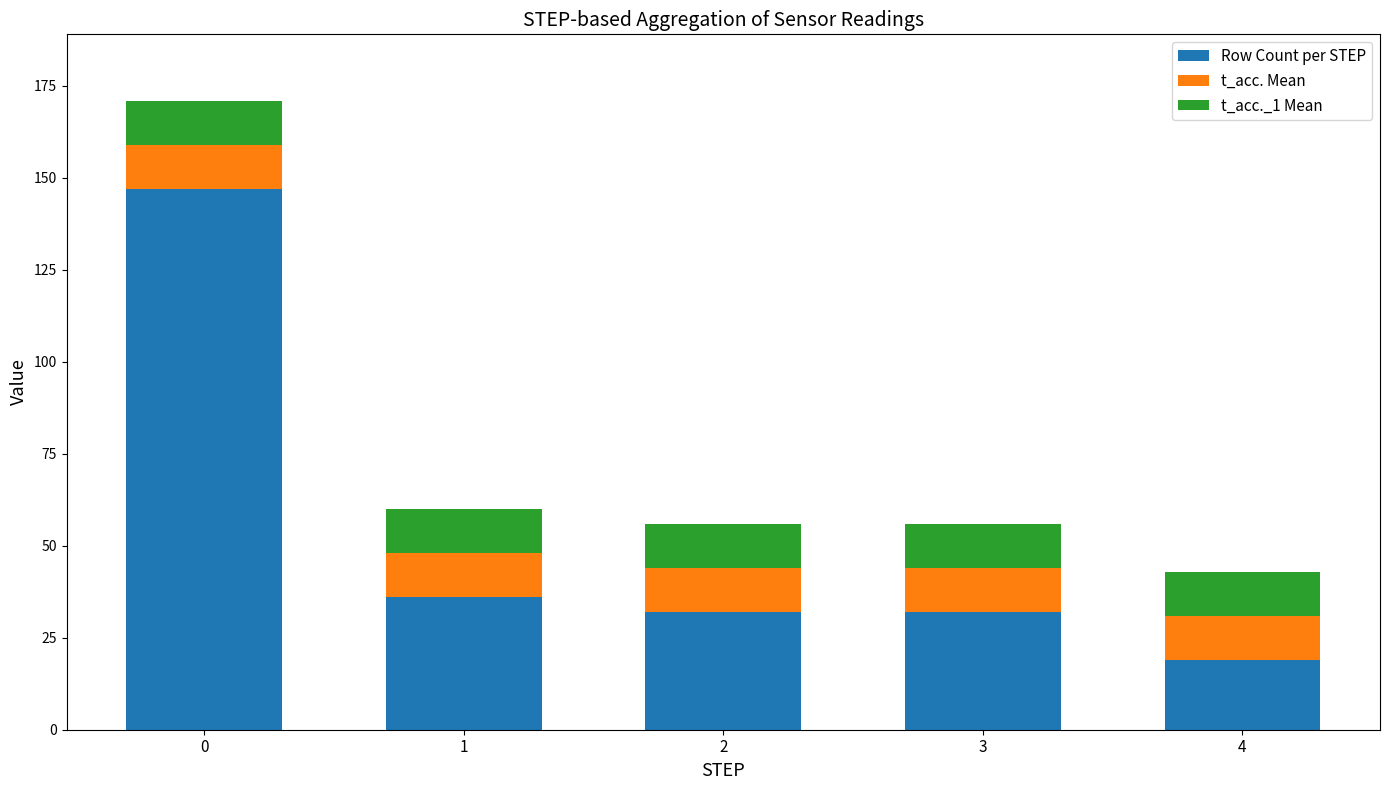

Does the chart contain stacked bars?

Yes